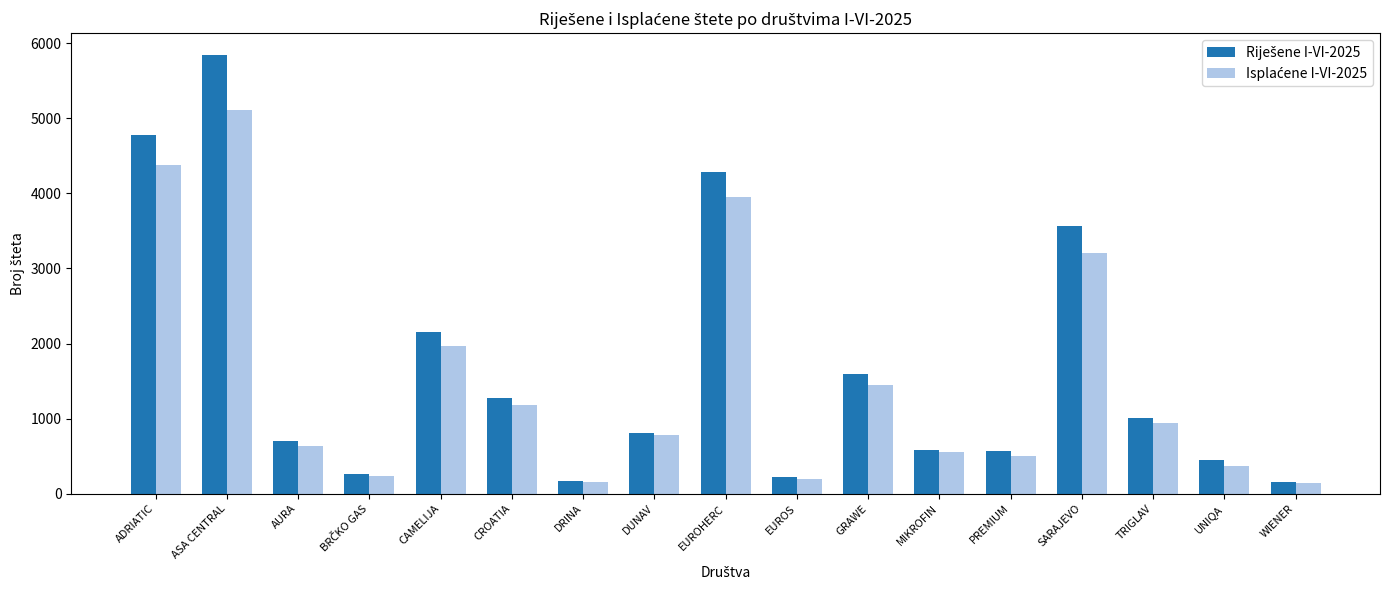

What is the smallest value displayed?

137